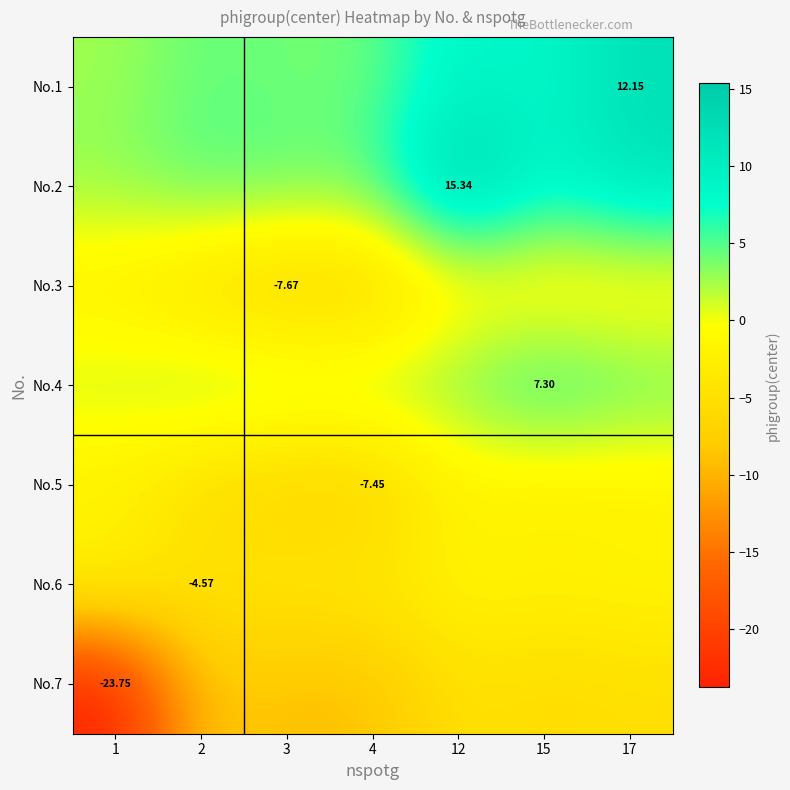

The value of No.1 at 12 is 2.2. True or false?

False